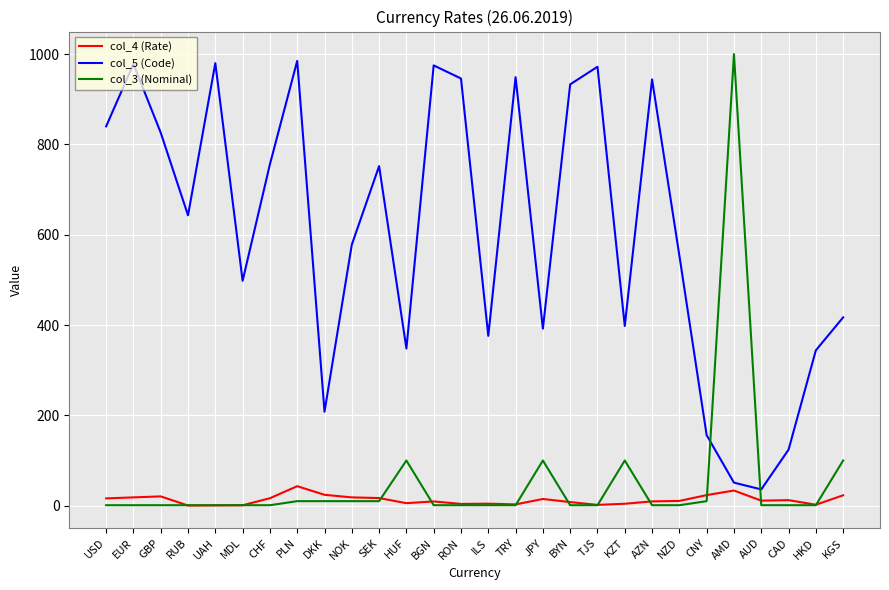

What is the greatest value displayed?

1000.0